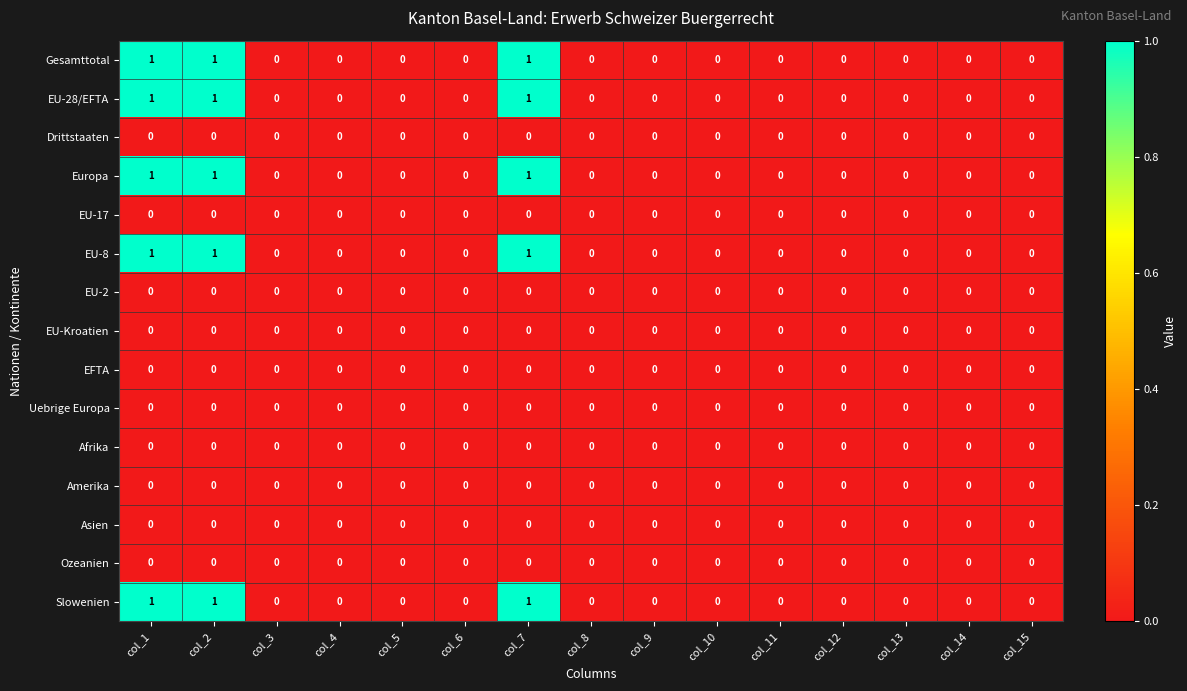

The EU-2 series shows 0 at col_11. True or false?

True